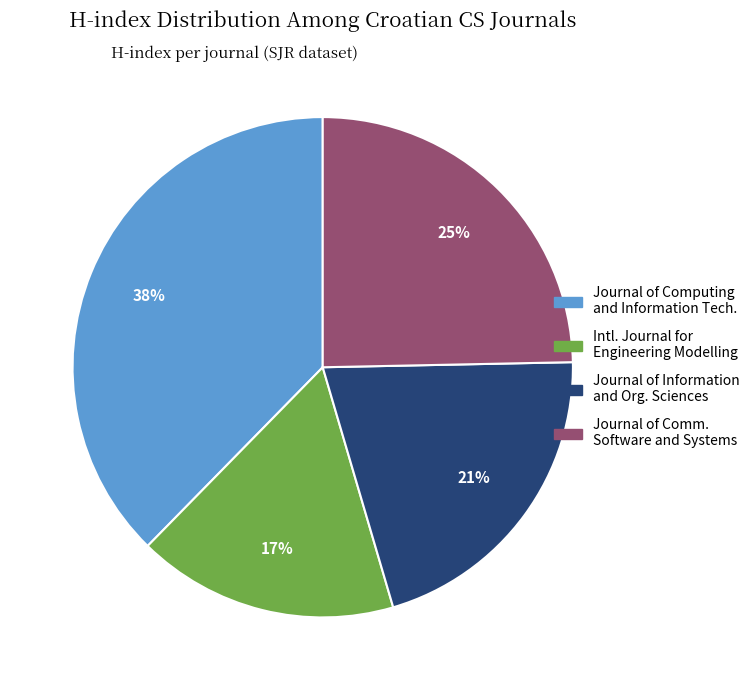

Does Journal of Comm. Software and Systems represent more than half of the total?

No